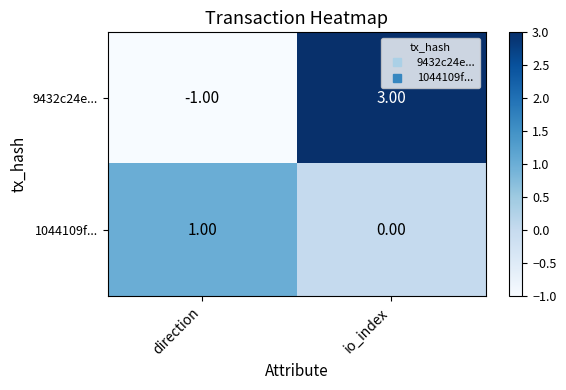

Which series has the largest total across all categories?

9432c24e...